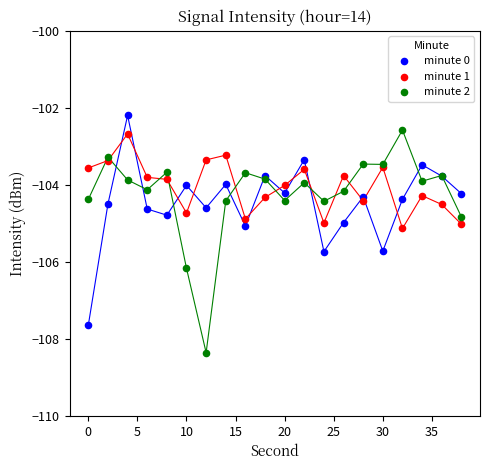

Which series contains the lowest Y value?

minute 2